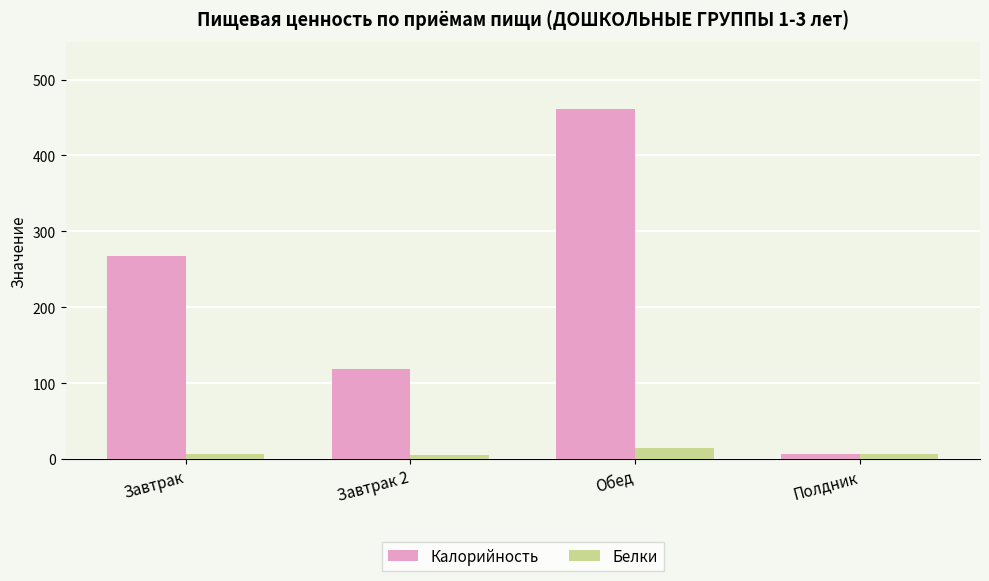

How many bars are there in total?

8